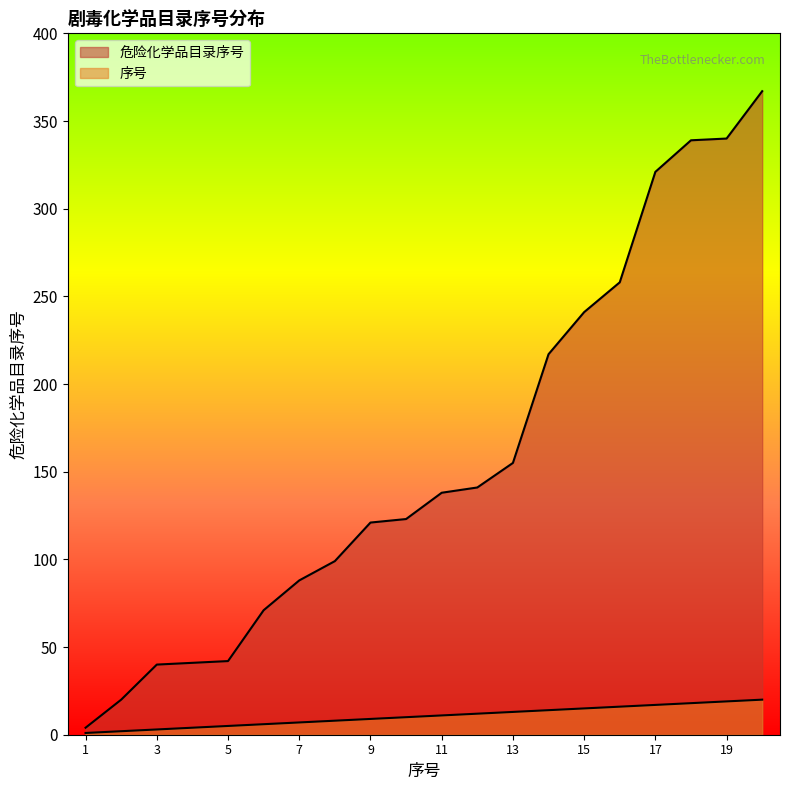

Does the chart display data point markers on the line(s)?

No